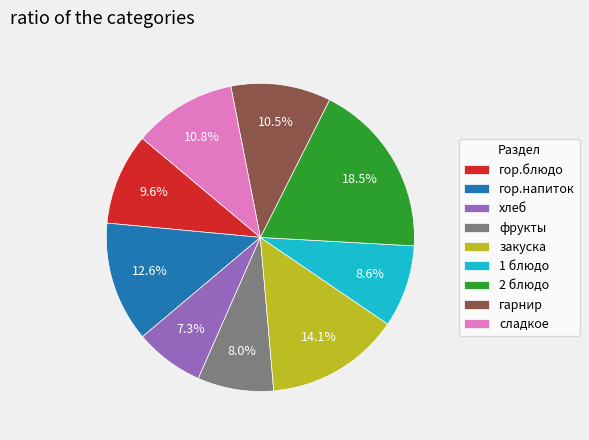

True or false: сладкое accounts for 11% of the total.

True